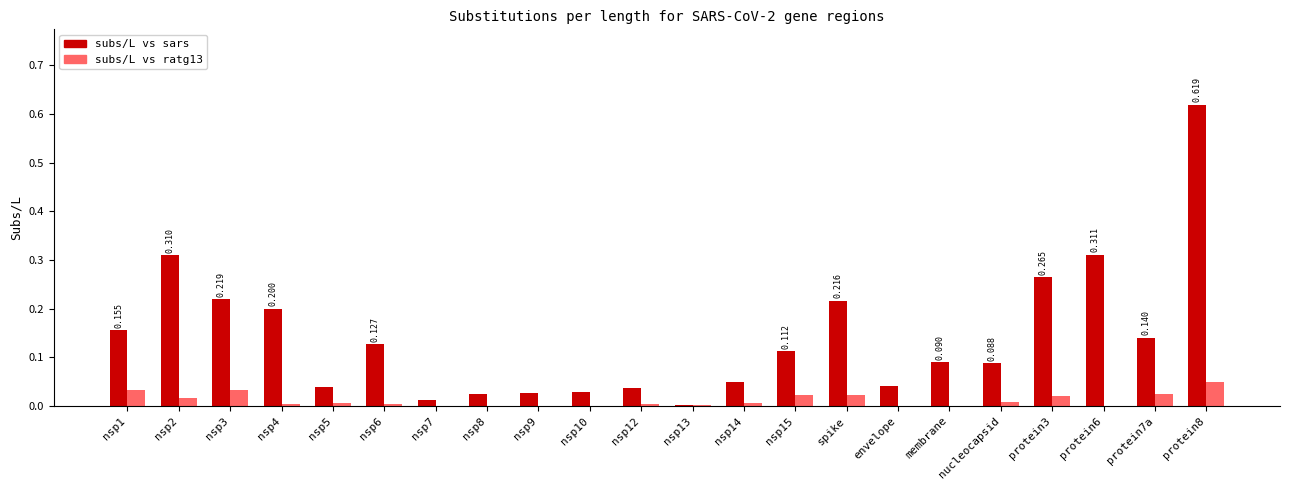

At which label does subs/L vs sars reach its peak?

protein8